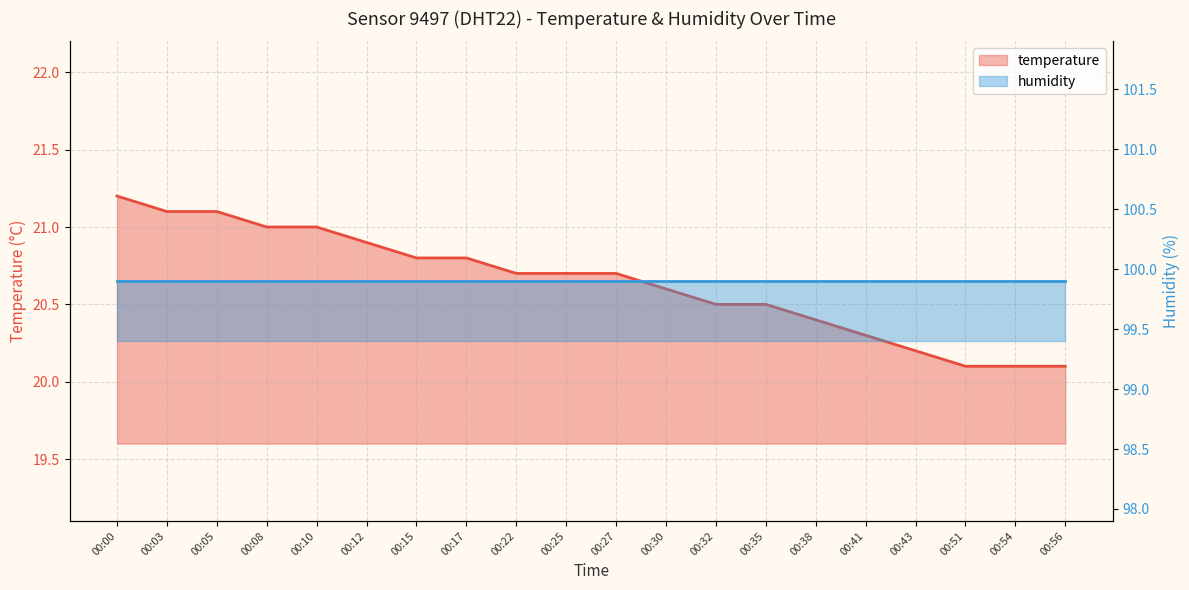

Which category has the highest value across all series?

00:00